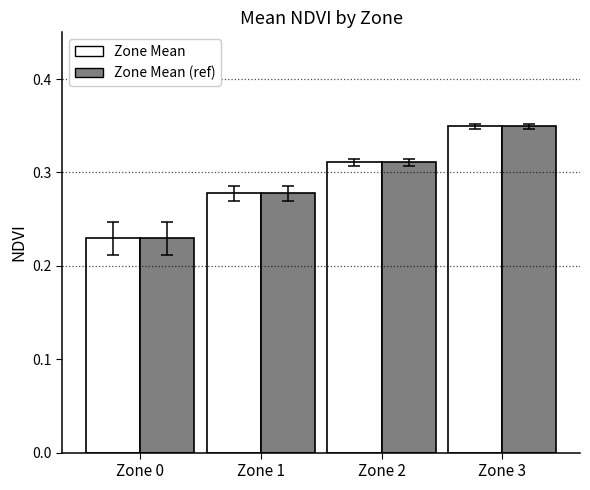

What is the total value across all series at Zone 3?

0.7